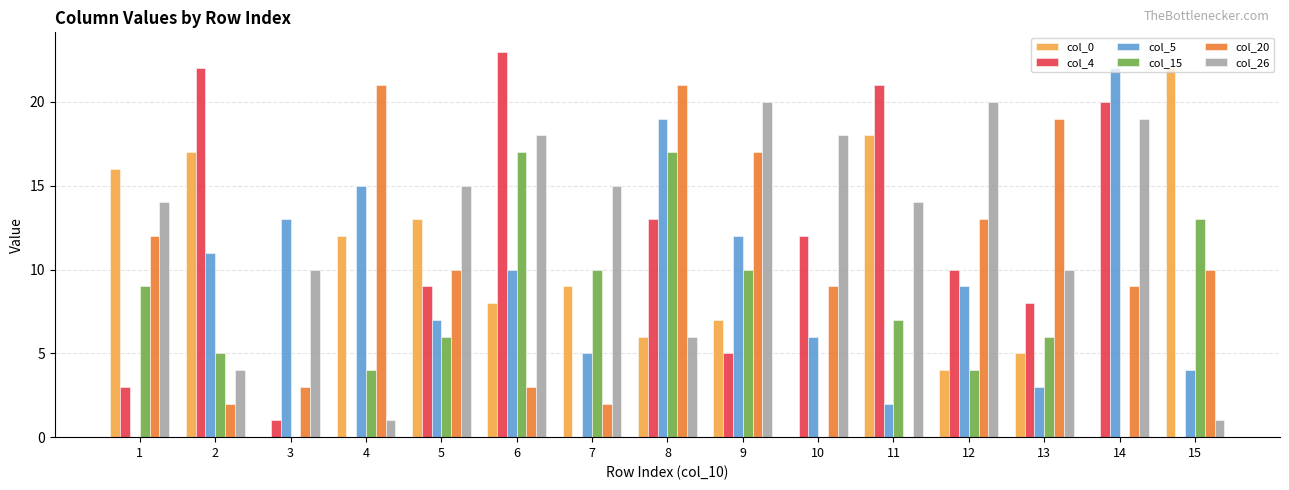

The value of col_20 at 5 is 10. True or false?

True